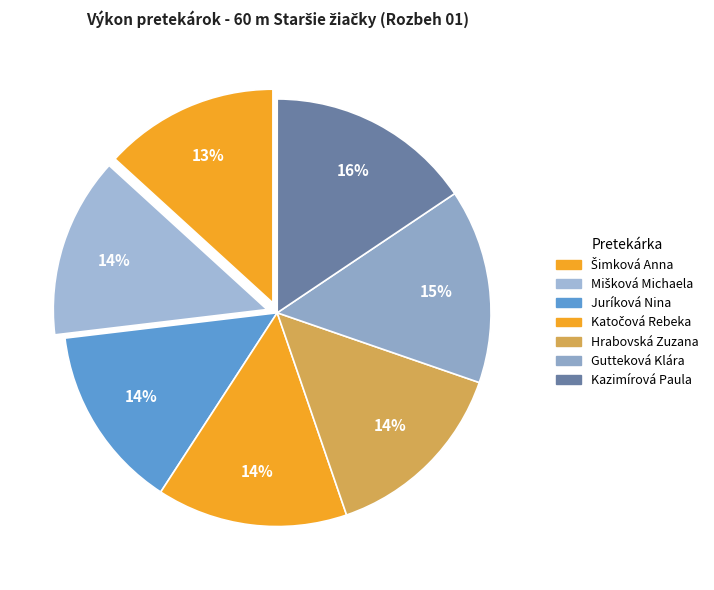

What is the change in value from Šimková Anna to Hrabovská Zuzana?

+0.8